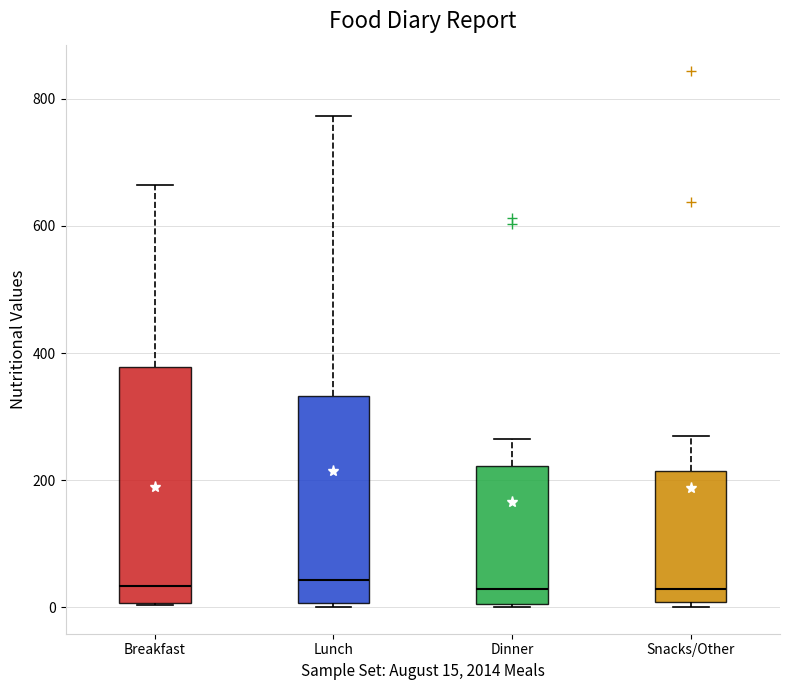

Reading left to right, transcribe this box plot: for each box, give where its median line is, the range the box spans, and where its two whiskers end, as read against the y-axis. The values are not printed on the chart, so give them approximately, as read against the axis.

Breakfast: median 40, box 0 to 380, whiskers 0 to 660
Lunch: median 40, box 0 to 340, whiskers 0 to 780
Dinner: median 20, box 0 to 220, whiskers 0 to 260
Snacks/Other: median 20, box 0 to 220, whiskers 0 (just below the box's lower edge) to 280